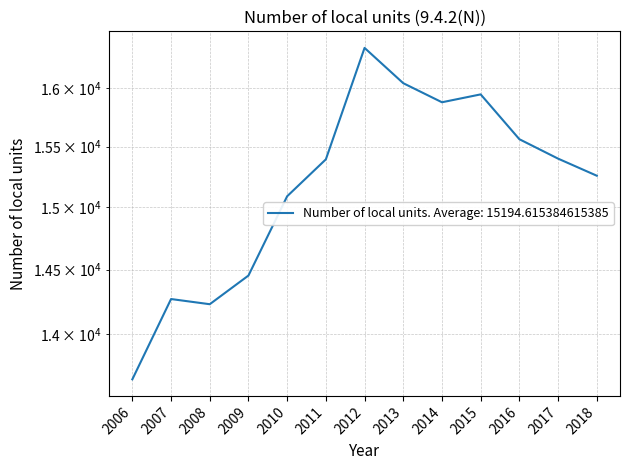

At which category does the chart reach its peak across all series?

2012